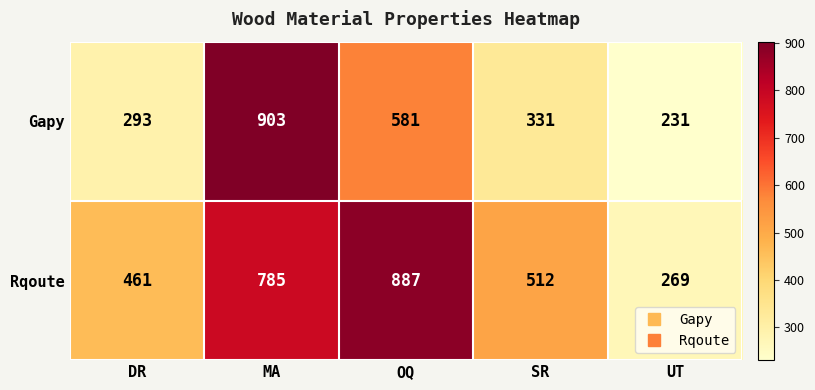

What is the difference between the second highest and minimum values in the Rqoute series?

516